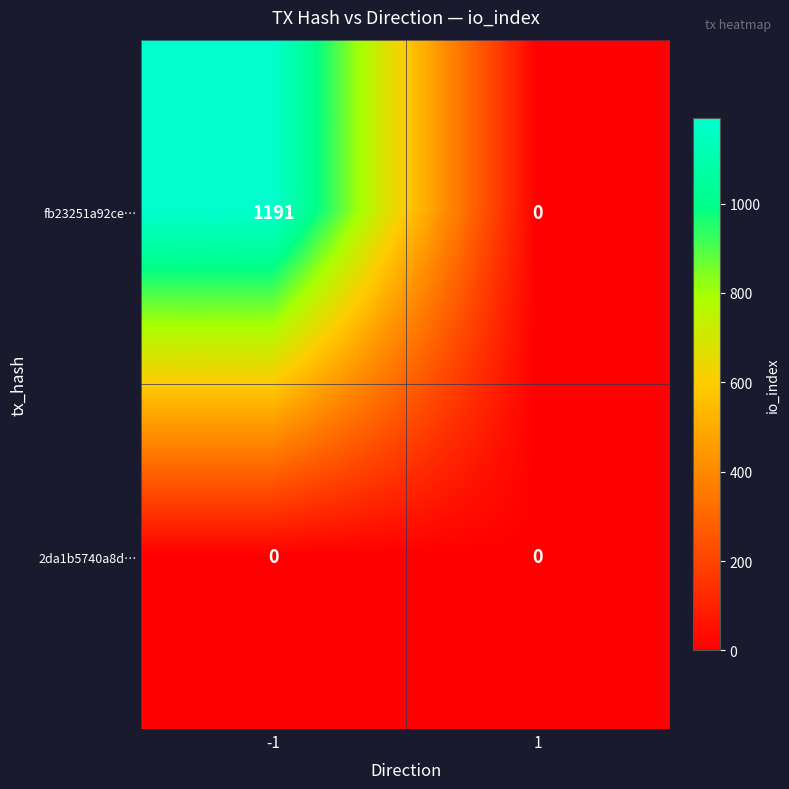

True or false: 2da1b5740a8d… has a value of 0 at 1.

True